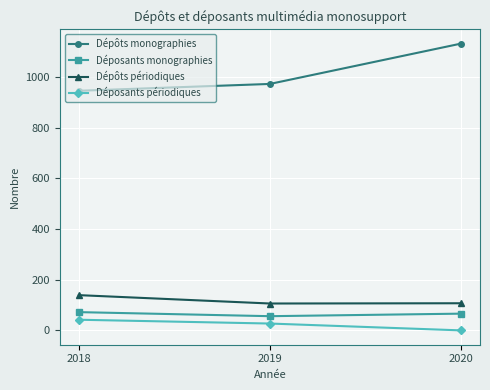

What is the difference between the Déposants monographies values at 2020 and 2018?

6